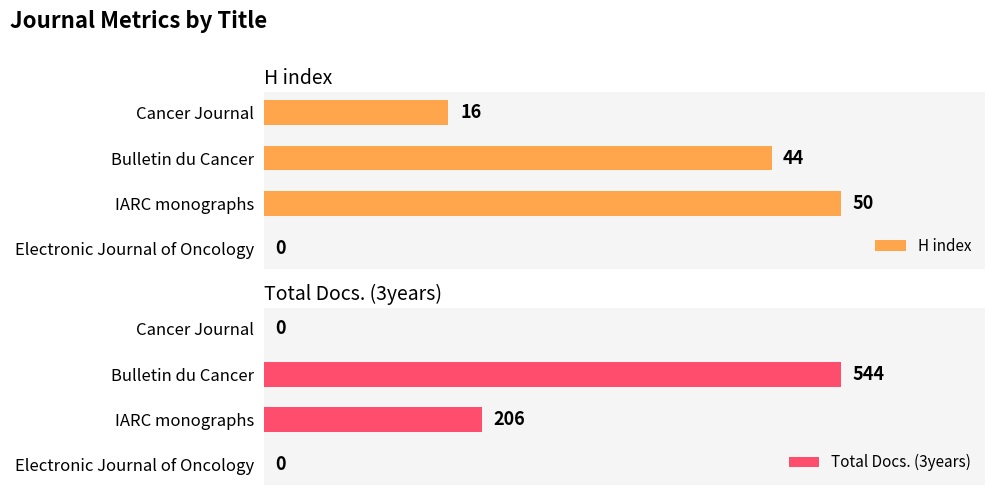

At which label does H index reach its peak?

IARC monographs